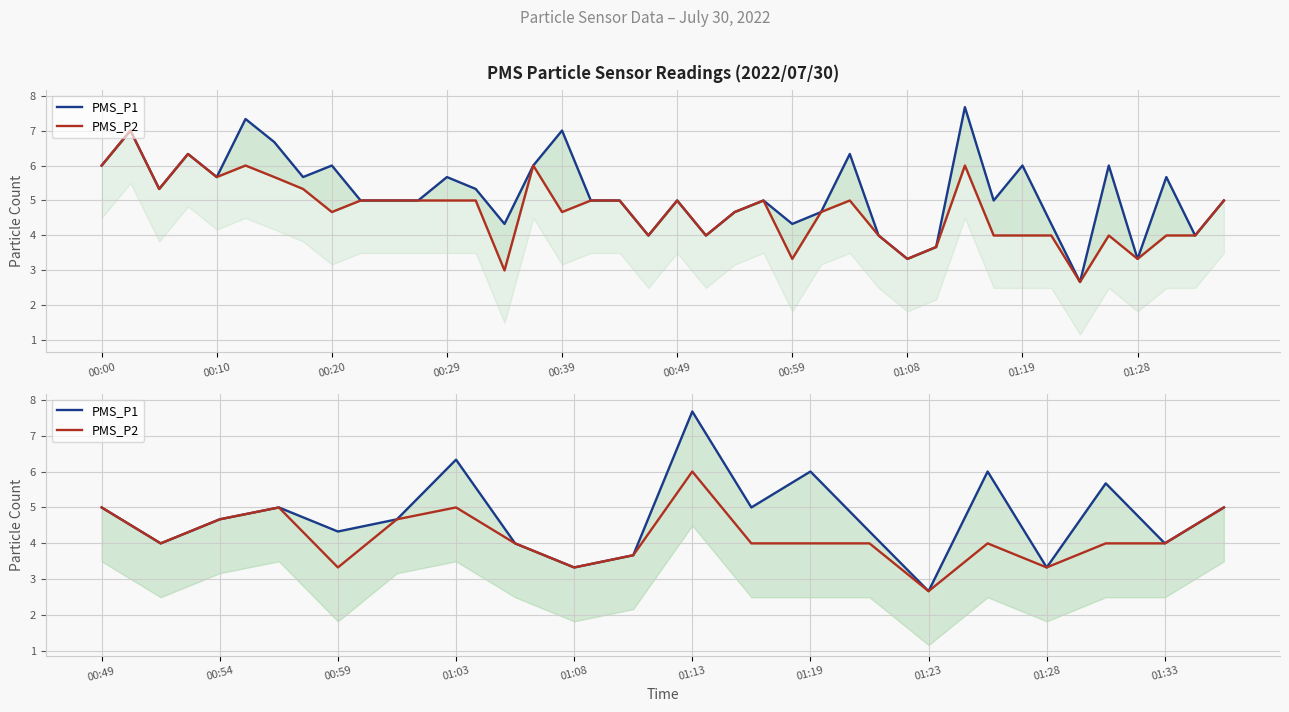

How many categories are shown in the chart?

20